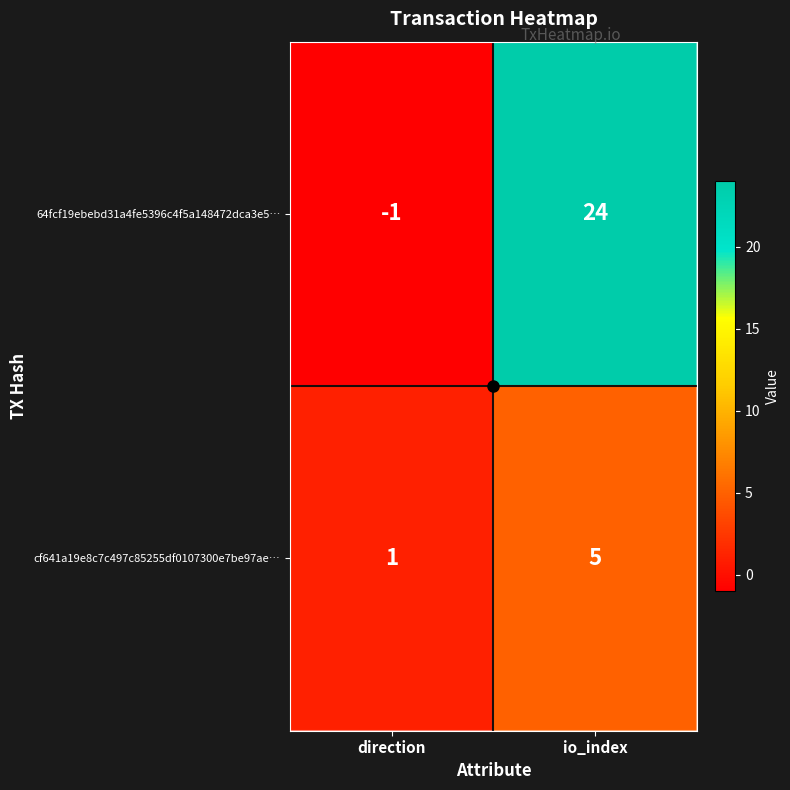

What is the average value of the cf641a19e8c7c497c85255df0107300e7be97ae… series?

3